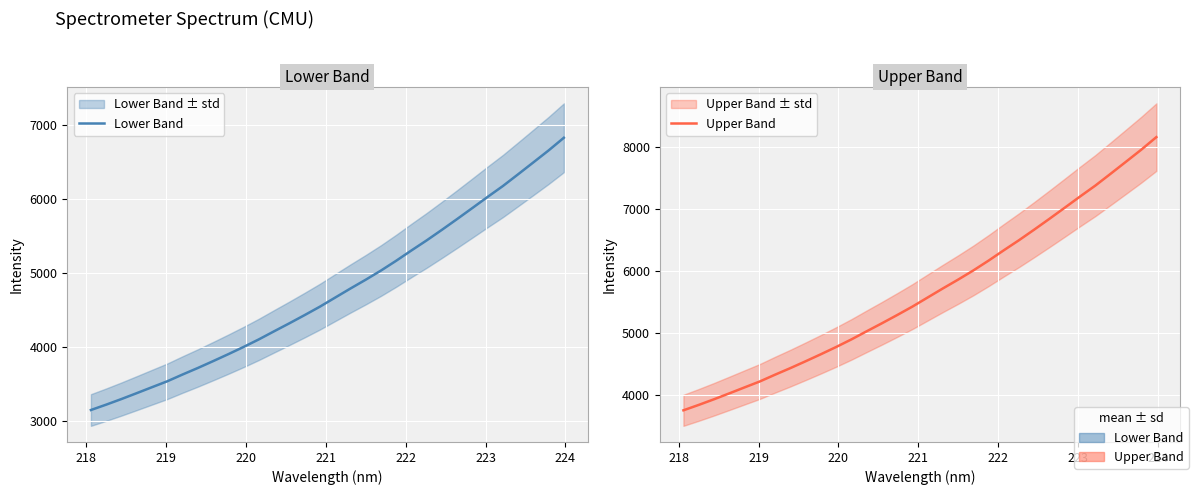

How many data points in Upper Band are above 5569?

16